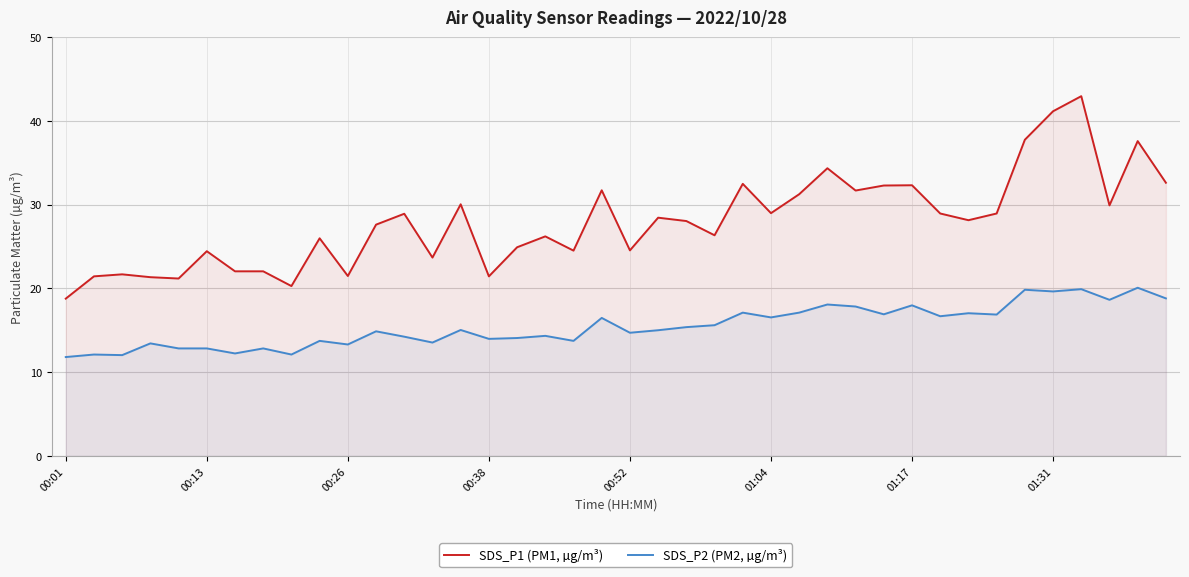

Is it true that SDS_P1 (PM1, µg/m³) equals 28.1 at 32?

True